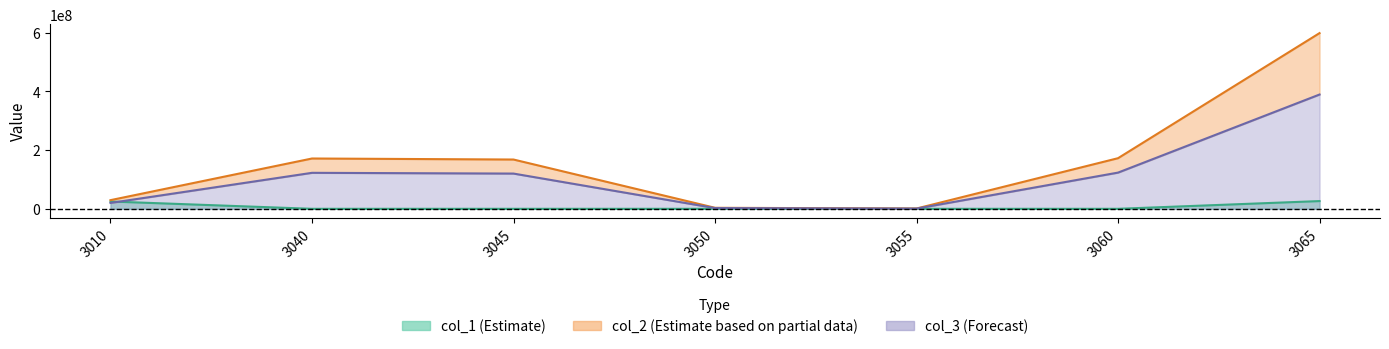

The col_3 series shows 123415060 at 3060. True or false?

True